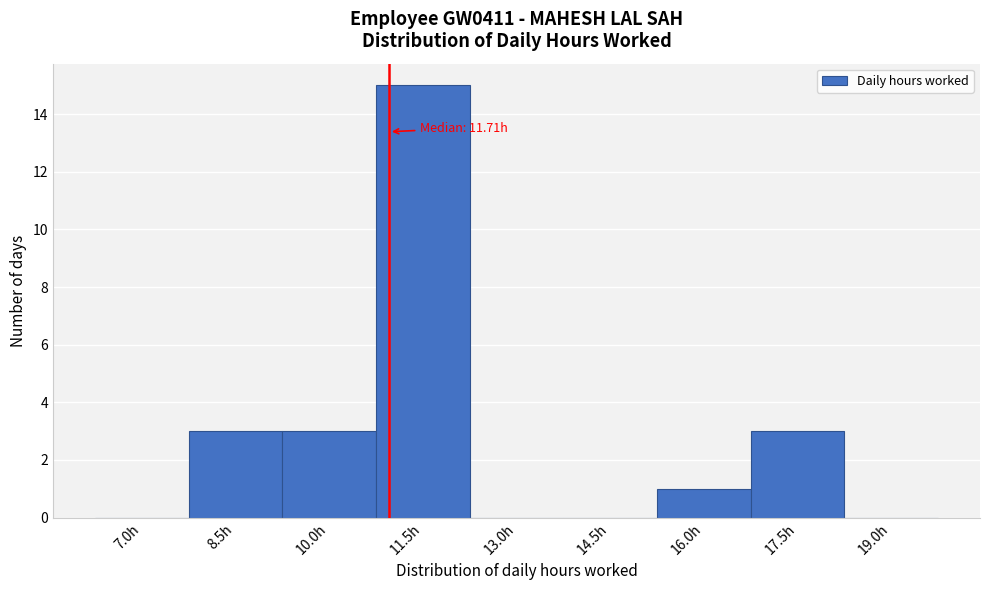

Reading right to left, list all the values displayed in this chart.

19.0h=0	17.5h=3	16.0h=1	14.5h=0	13.0h=0	11.5h=15	10.0h=3	8.5h=3	7.0h=0